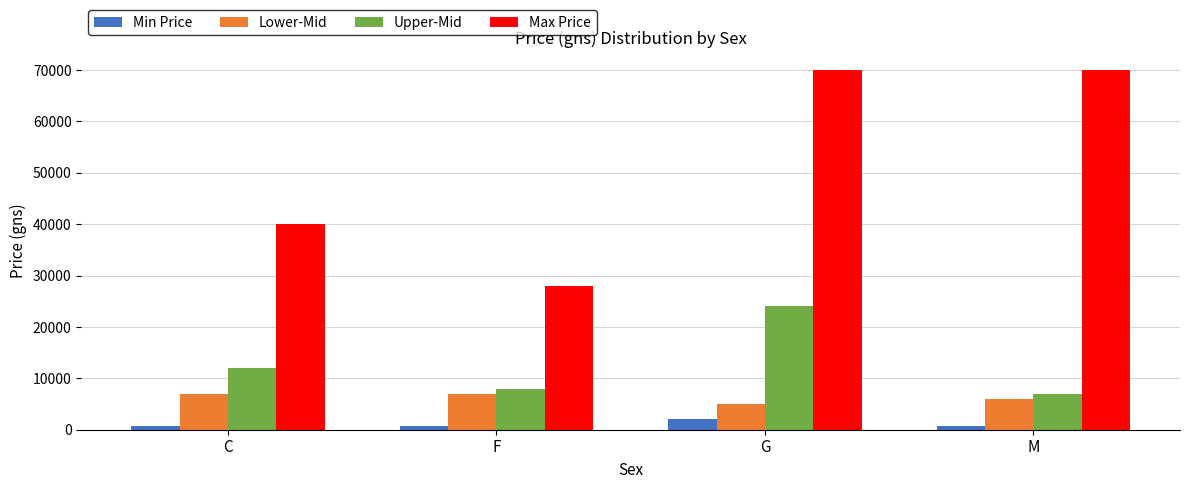

Rank the series by their maximum value, from highest to lowest.

Max Price, Upper-Mid, Lower-Mid, Min Price